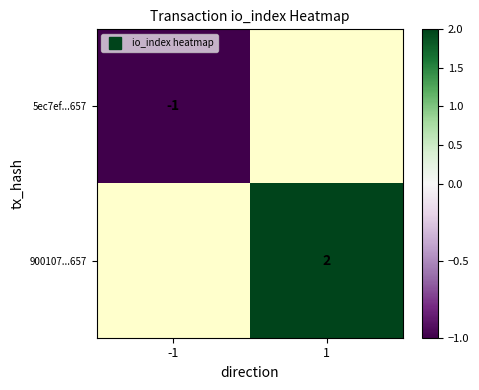

Which series has the largest total across all categories?

900107...657